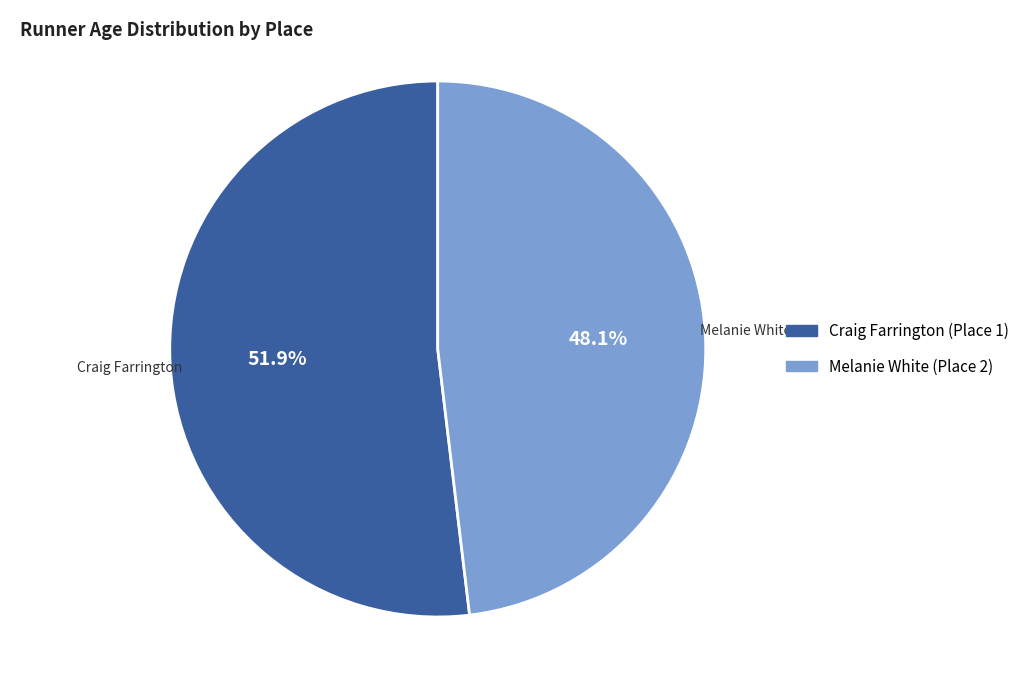

Rank the categories by value from lowest to highest.

Melanie White (Place 2), Craig Farrington (Place 1)